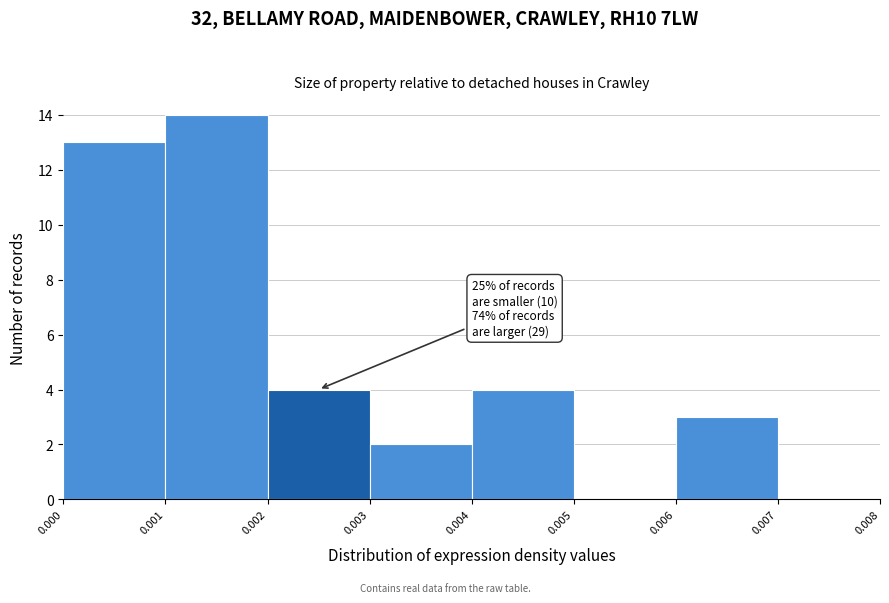

Over which range of the x-axis is the bar tallest?

0.001 to 0.002